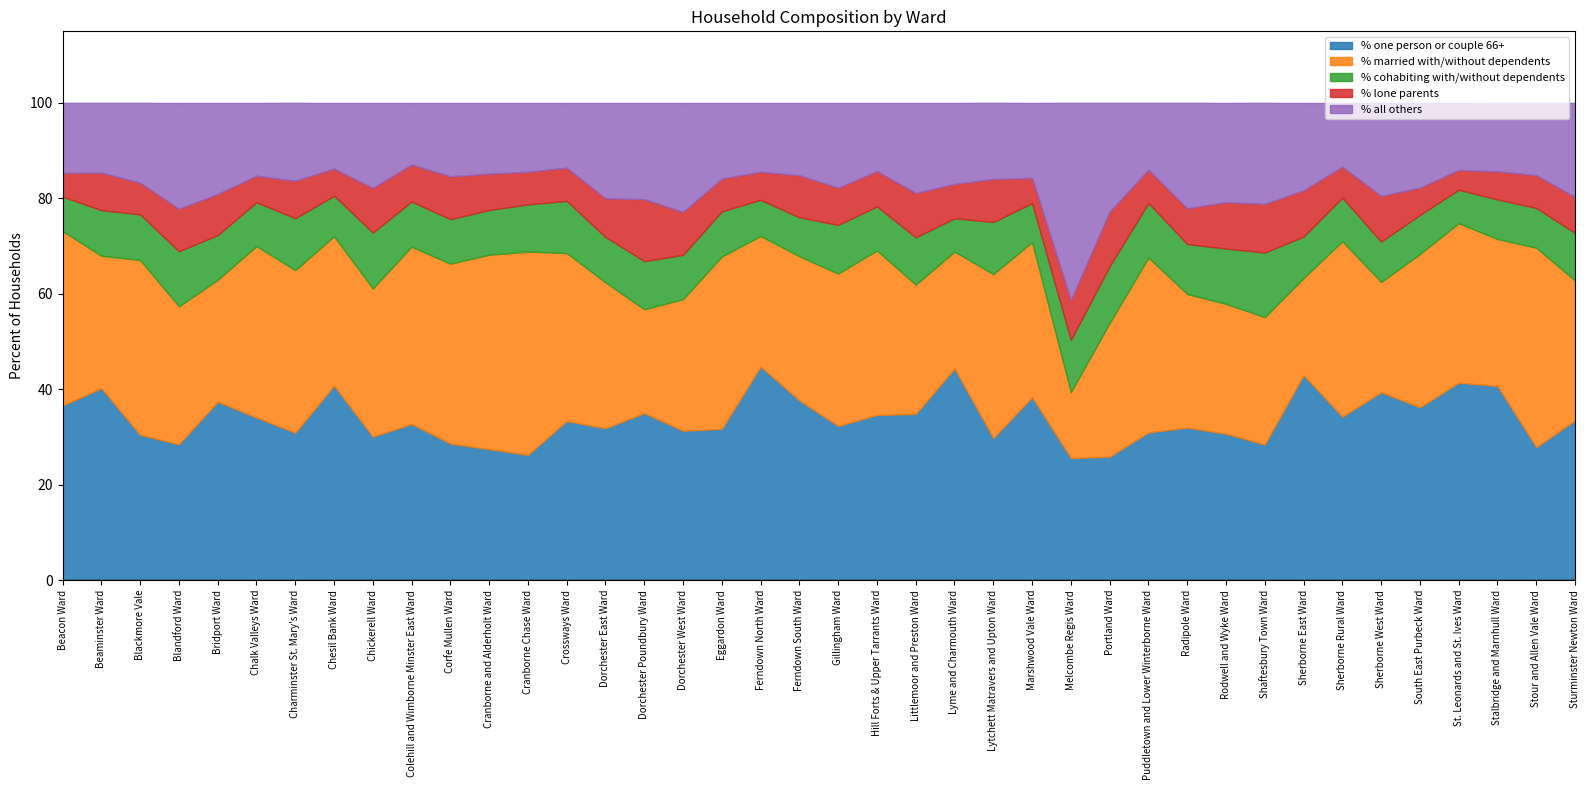

Reading left to right, transcribe all the data shown in this chart.

% one person or couple 66+: 36.6	40.2	30.4	28.5	37.4	34.1	30.9	40.8	30.1	32.7	28.6	27.5	26.2	33.4	31.8	35.0	31.3	31.7	44.8	37.6	32.3	34.6	34.8	44.4	29.8	38.3	25.6	25.9	31.0	32.0	30.7	28.4	43.0	34.2	39.4	36.2	41.4	40.7	27.9	33.5
% married with/without dependents: 36.5	27.8	36.6	28.9	25.5	35.9	34.1	31.3	31.1	37.1	37.7	40.7	42.6	35.2	30.6	21.8	27.6	36.1	27.4	30.2	31.9	34.5	27.1	24.5	34.4	32.5	13.8	28.0	36.6	28.0	27.2	26.7	20.3	36.8	23.1	32.1	33.4	30.8	41.8	29.3
% cohabiting with/without dependents: 7.2	9.6	9.6	11.5	9.4	9.2	10.9	8.5	11.7	9.5	9.3	9.4	9.9	10.9	9.5	10.1	9.3	9.5	7.6	8.2	10.2	9.2	9.9	7.0	10.9	8.2	10.9	11.9	11.4	10.5	11.6	13.5	8.7	9.1	8.4	8.2	7.0	8.3	8.3	10.0
% lone parents: 5.0	7.8	6.6	8.9	8.6	5.5	7.8	5.7	9.4	7.7	9.0	7.6	6.8	7.0	8.1	13.0	9.0	6.9	5.9	8.8	7.8	7.4	9.3	7.2	9.0	5.3	8.3	11.4	7.0	7.5	9.7	10.2	9.7	6.5	9.6	5.7	4.1	5.9	6.9	7.5
% all others: 14.7	14.6	16.7	22.2	19.1	15.3	16.3	13.8	17.8	12.9	15.4	14.8	14.4	13.6	20.0	20.2	22.8	15.9	14.4	15.2	17.8	14.3	18.9	17.0	15.9	15.7	41.3	22.8	14.0	22.1	20.8	21.2	18.3	13.3	19.5	17.8	14.0	14.3	15.1	19.7